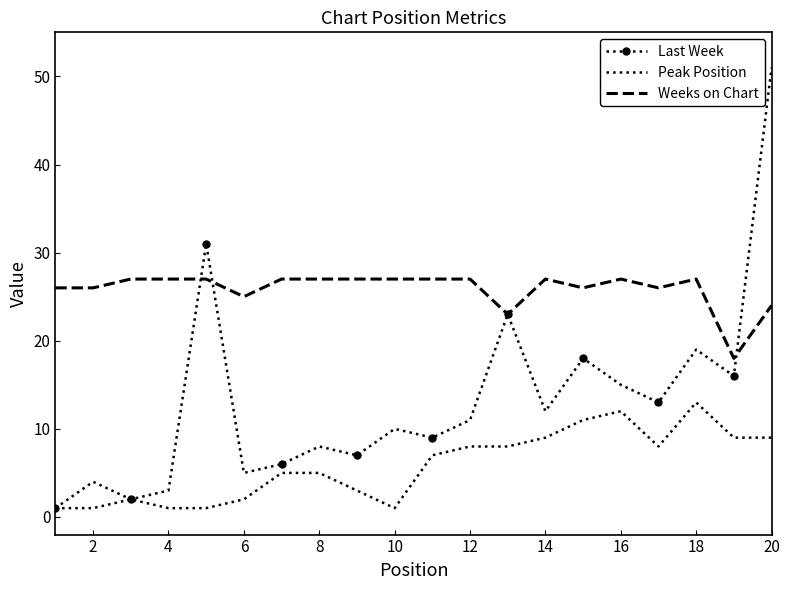

True or false: Peak Position and Weeks on Chart intersect in this chart.

False